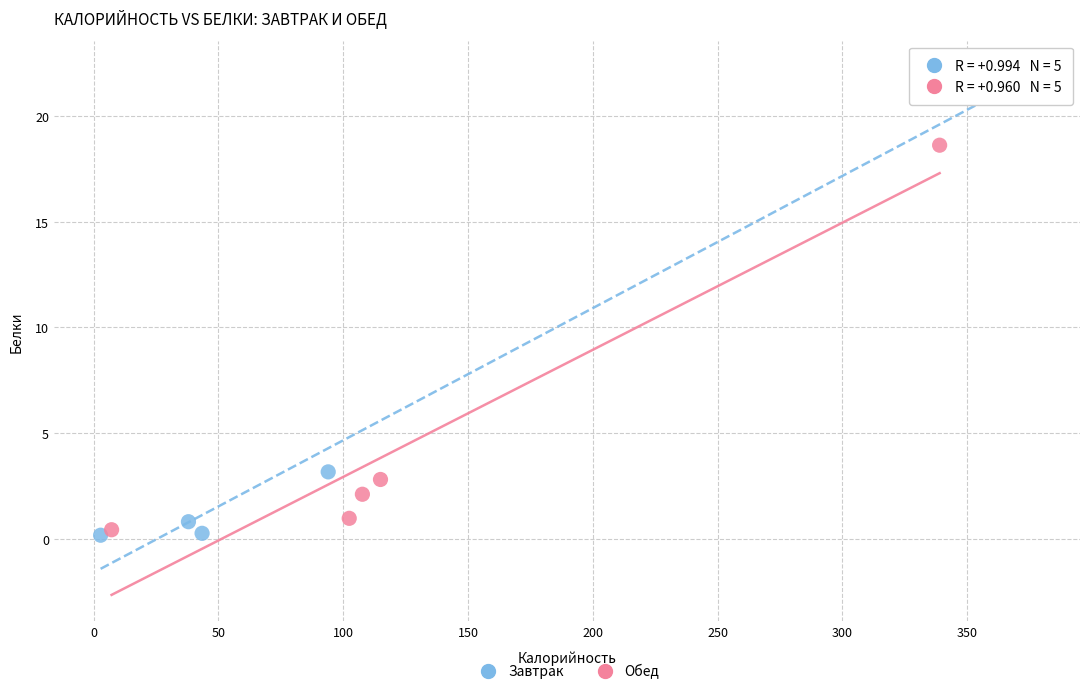

What are all the series names shown in the legend?

Завтрак, Обед